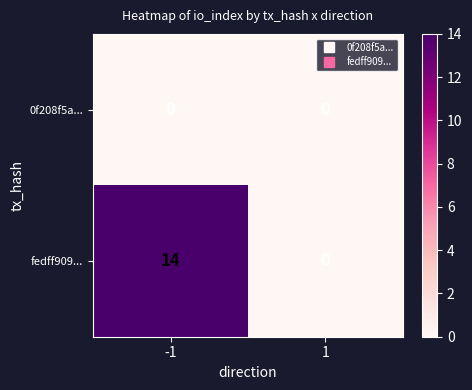

What is the difference between the maximum and minimum values in the fedff909... series?

14